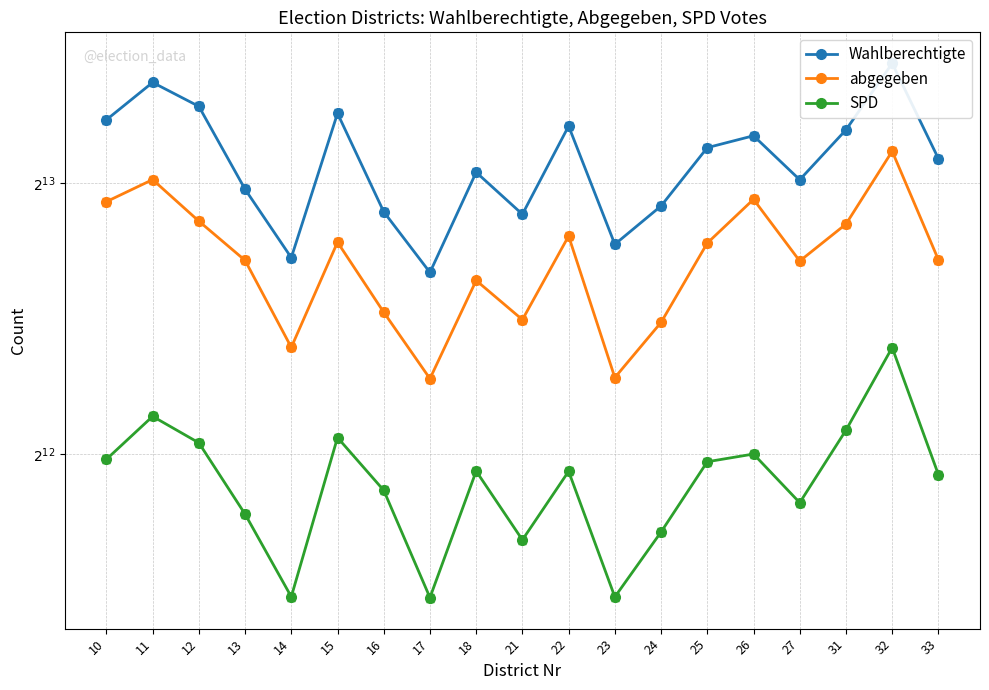

At which category does abgegeben reach its first local peak?

11